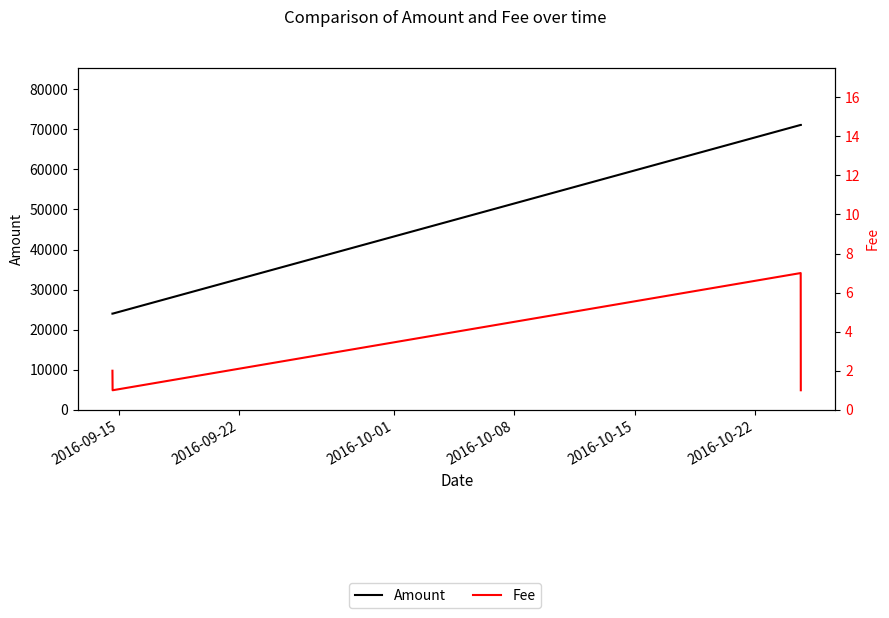

What is the value of the Fee point at the 3rd from the left?

7